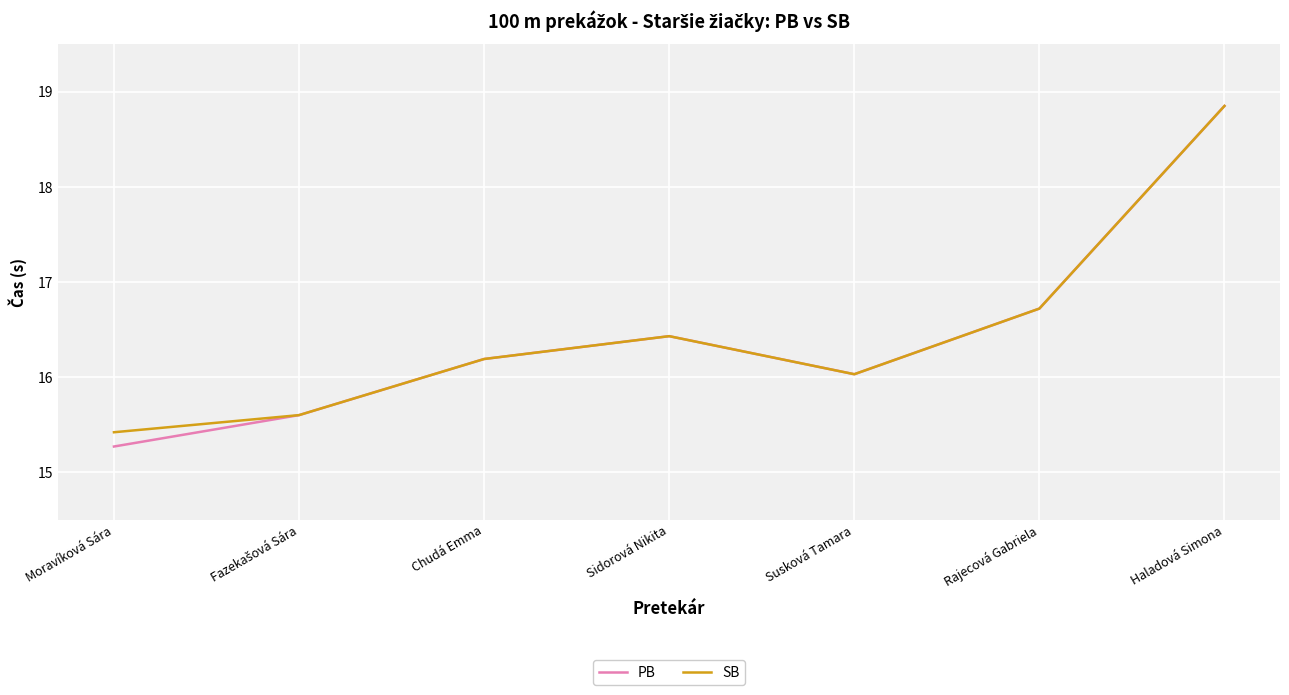

Which series changed the most between Moravíková Sára and Haladová Simona?

PB